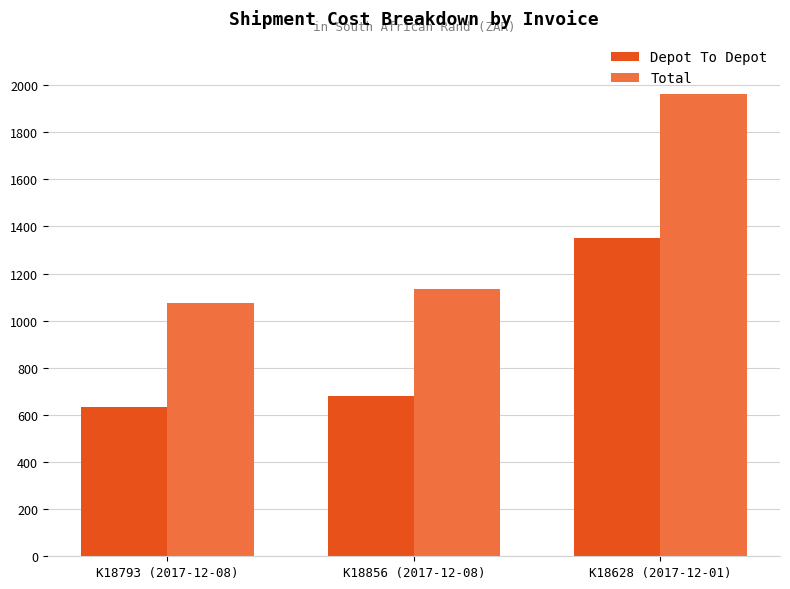

List the series in order of their peak value, lowest first.

Depot To Depot, Total